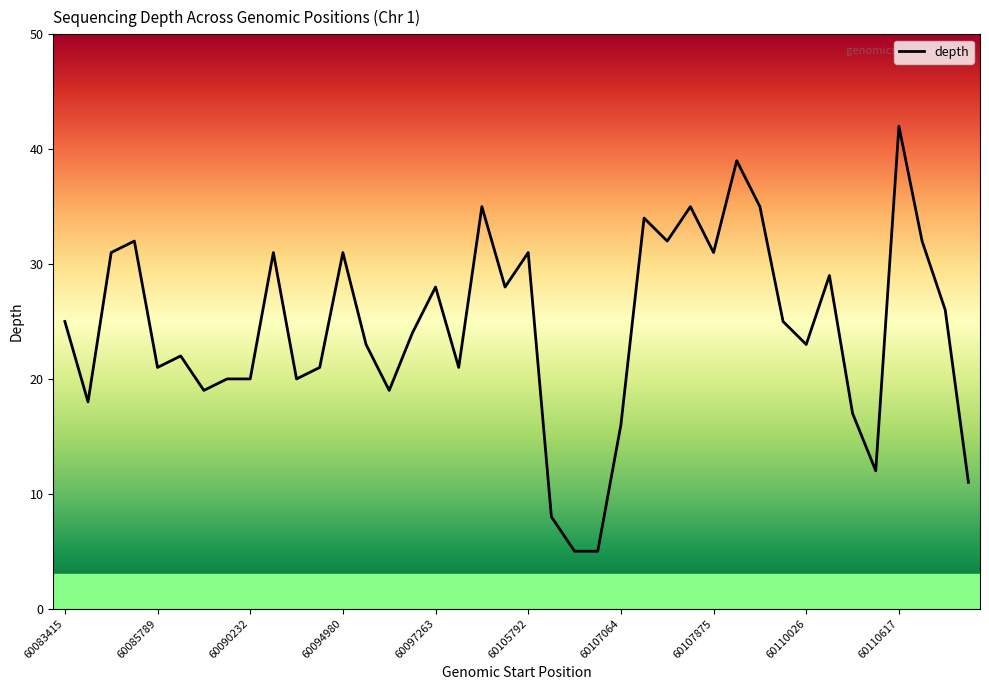

At which category does the chart reach its minimum across all series?

60107028